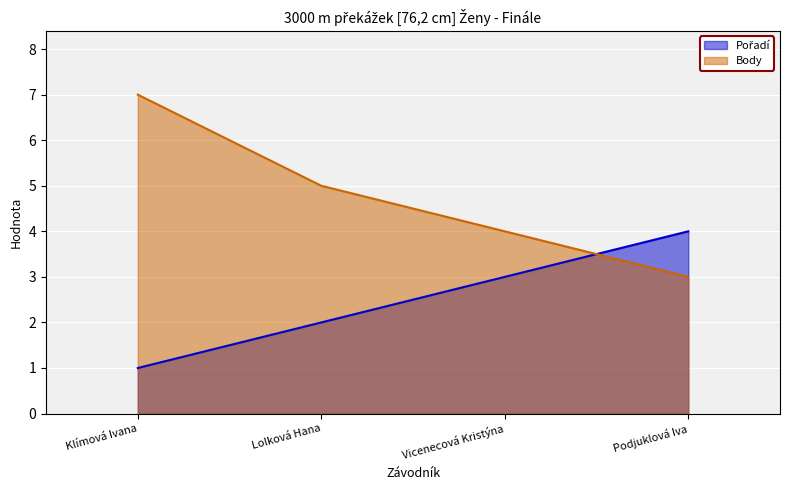

How many values in the Body series are below 5?

2